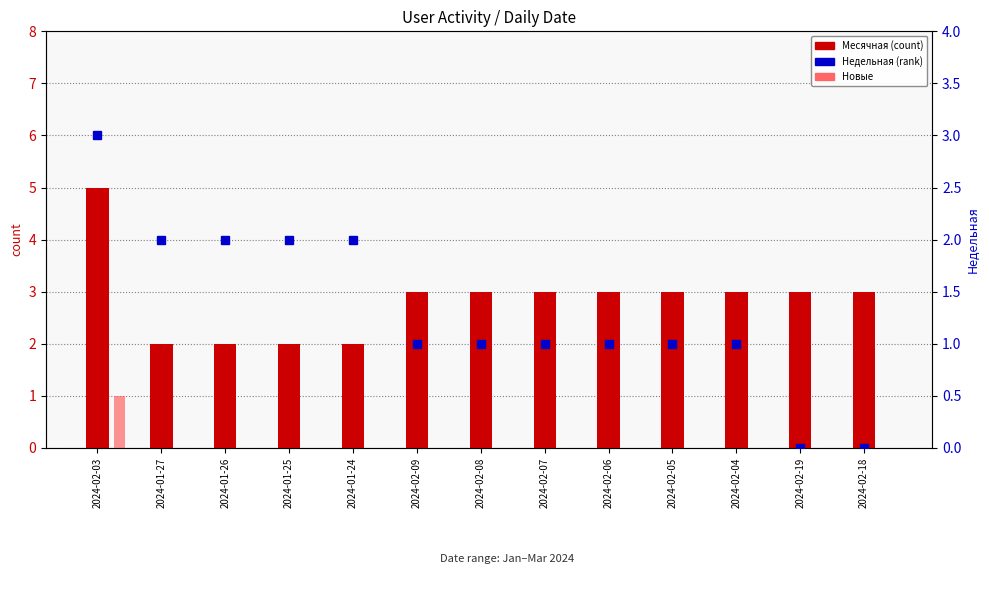

Count the Новые values in the range 0 to 1.

13